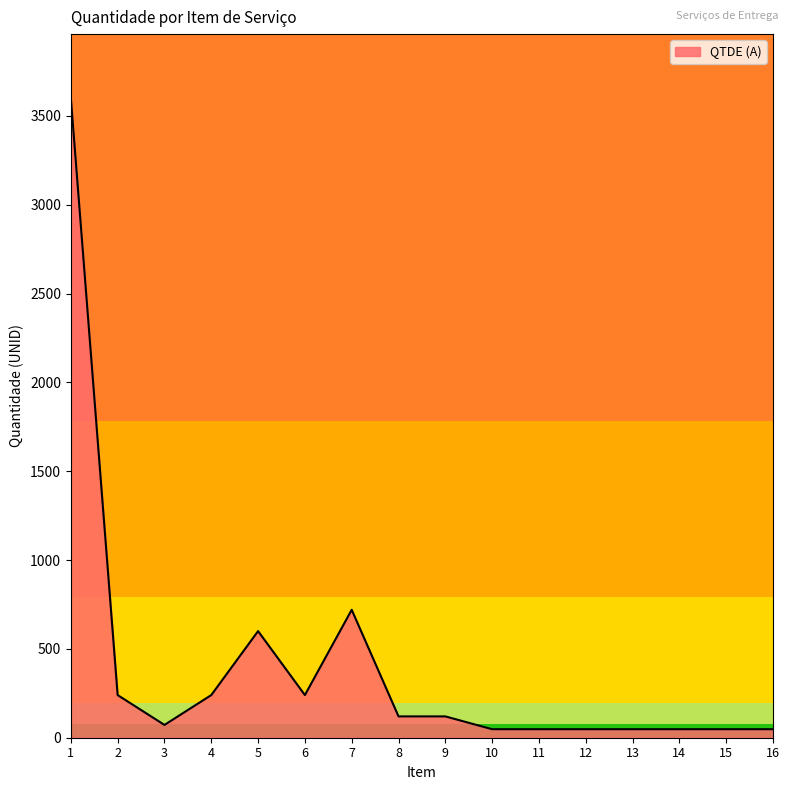

What is the change in value from 4 to 5?

+360